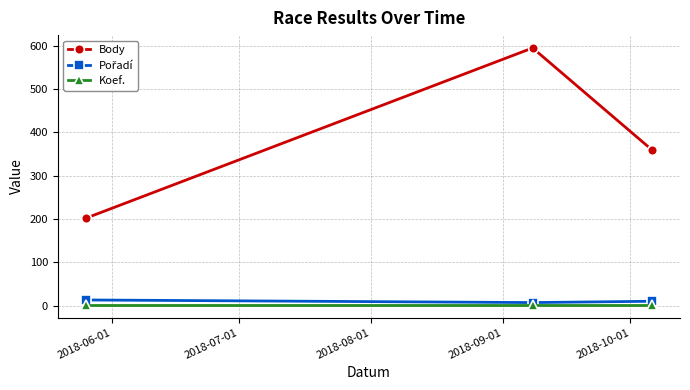

Which series has the widest spread of values?

Body